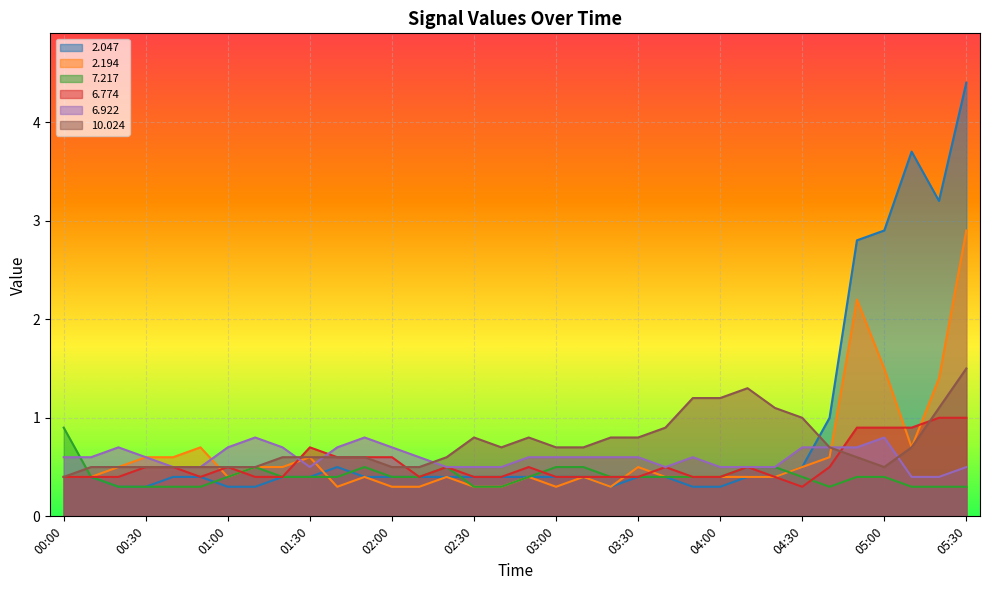

What is the difference between the maximum and second lowest values in the   6.774 series?

0.6